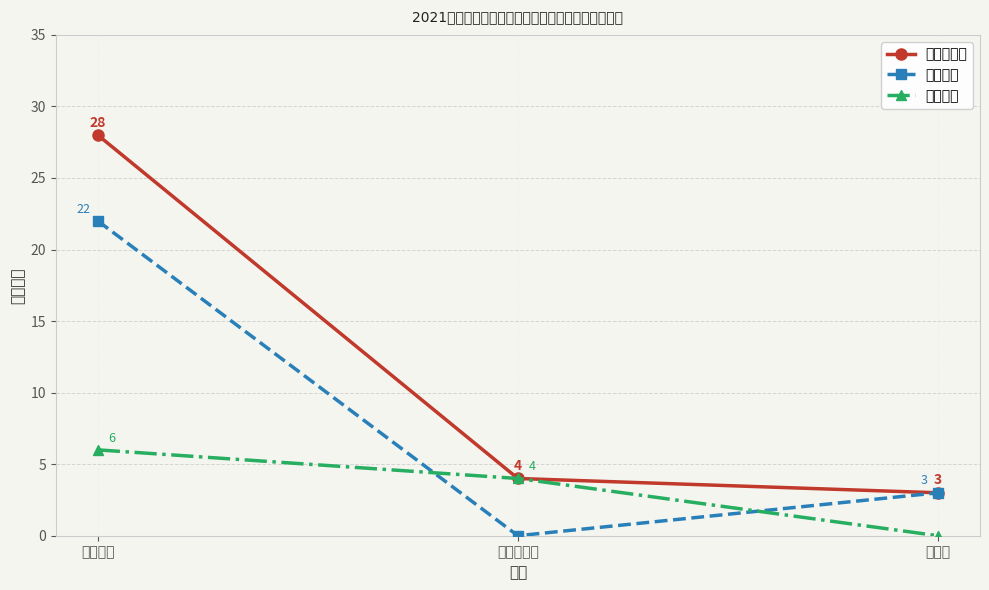

What is the spread (max minus min) of values at 体操学院?

22